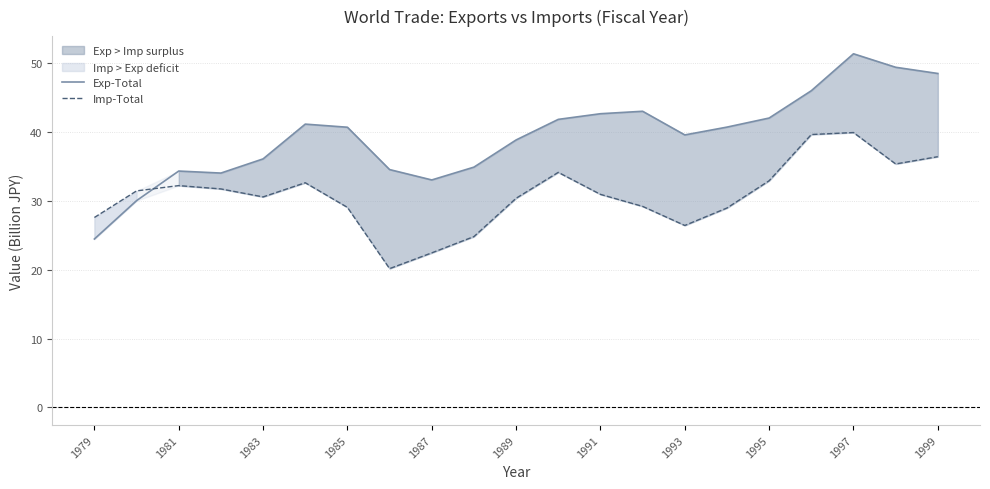

Is the value of Exp-Total at 1993 greater than the value of Imp-Total at 1987?

Yes